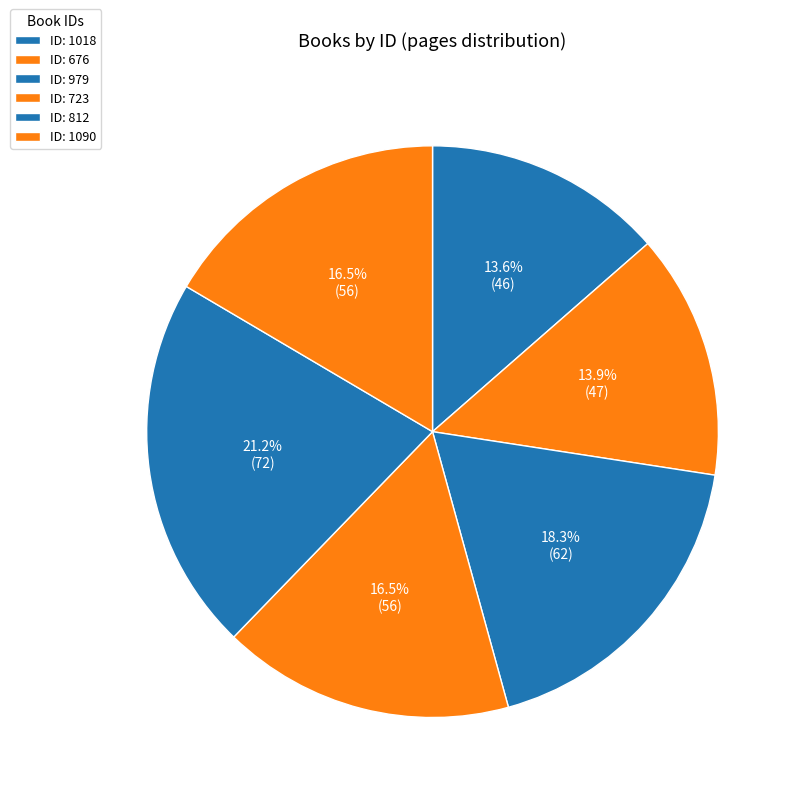

What is the smallest slice in the pie chart?

1018